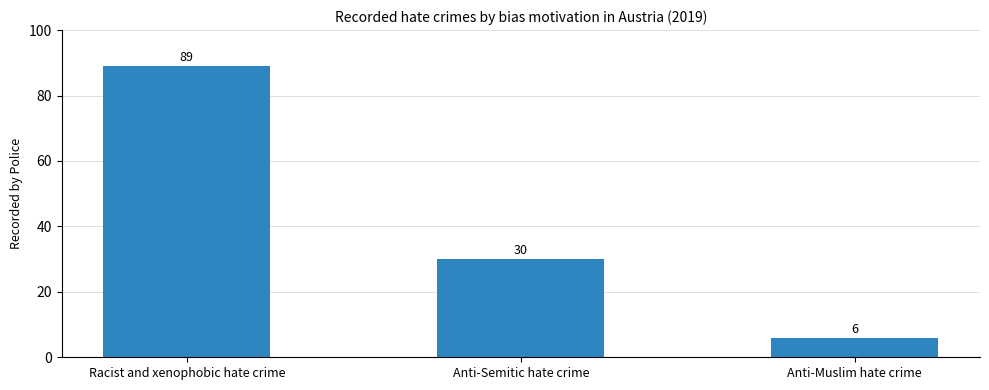

What is the smallest value displayed?

6